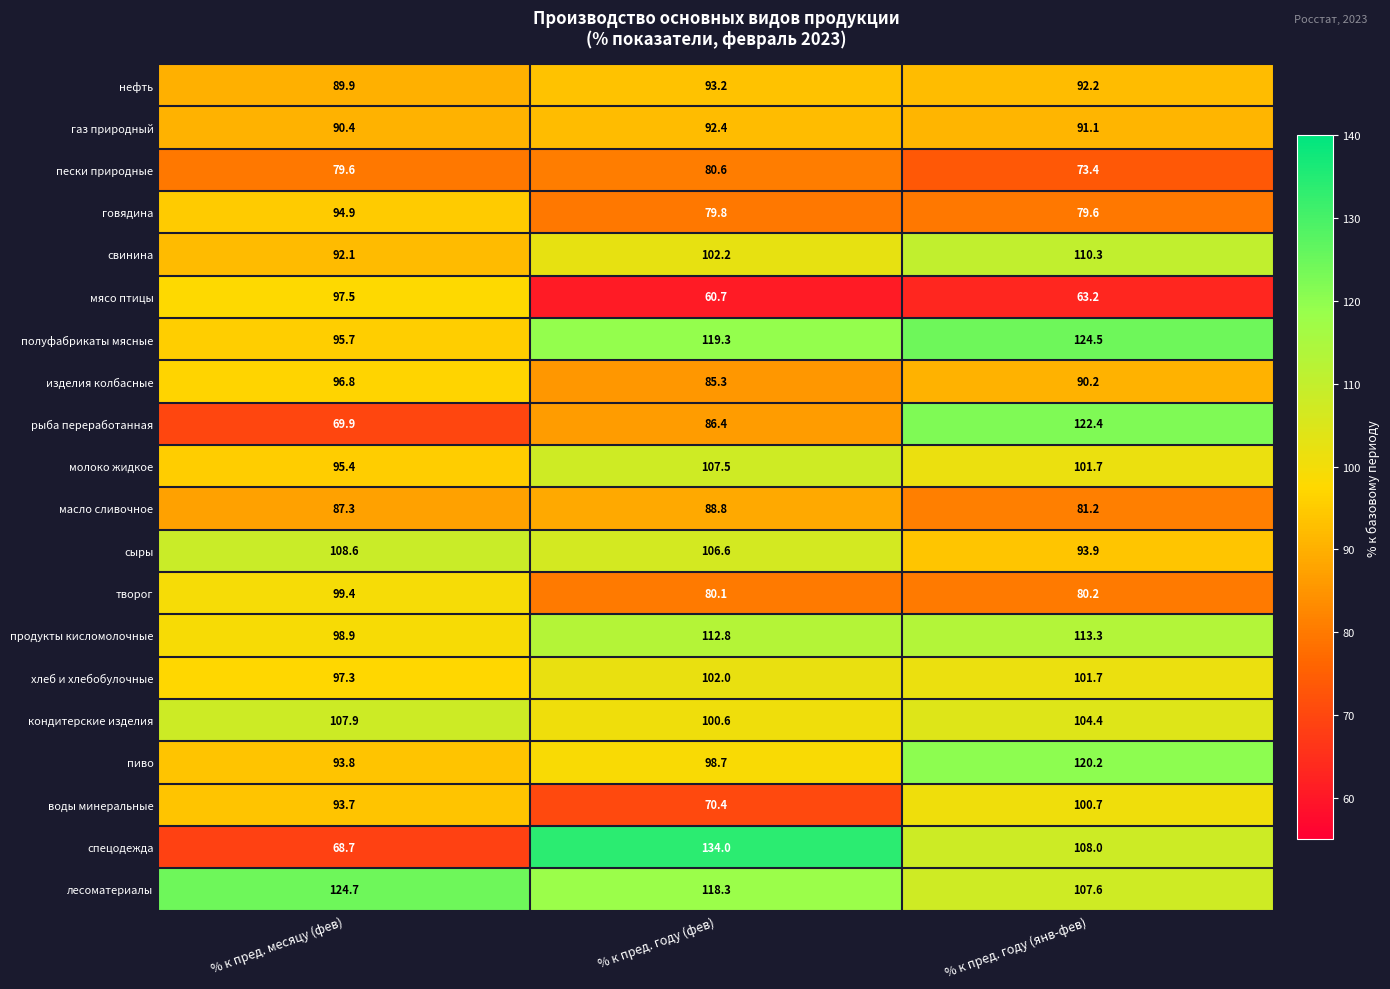

What is the total value across all series at % к пред. году (янв-фев)?

1959.8